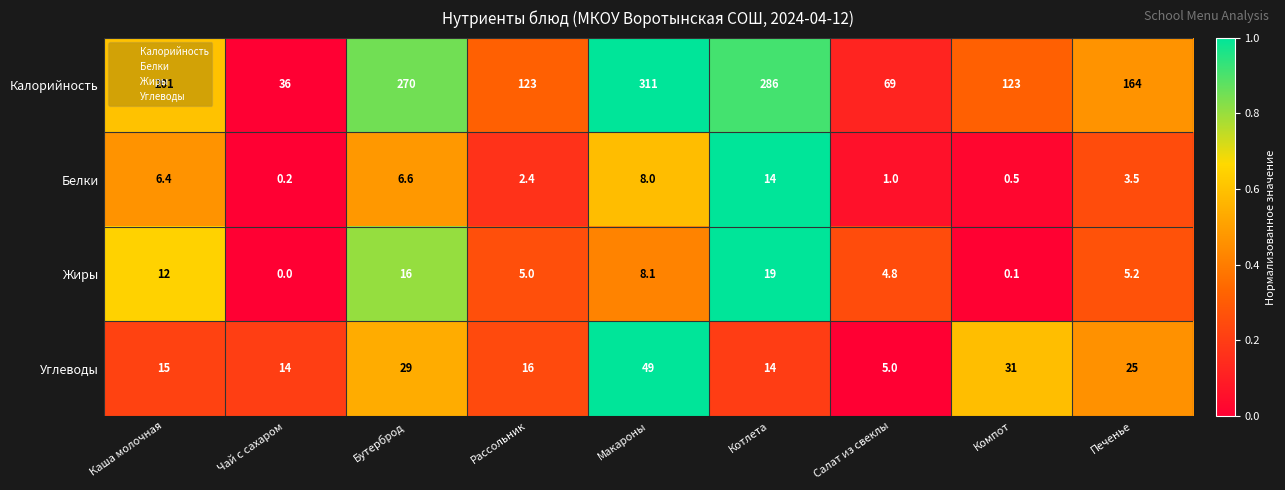

Where is Калорийность nearest to the value 173?

Печенье